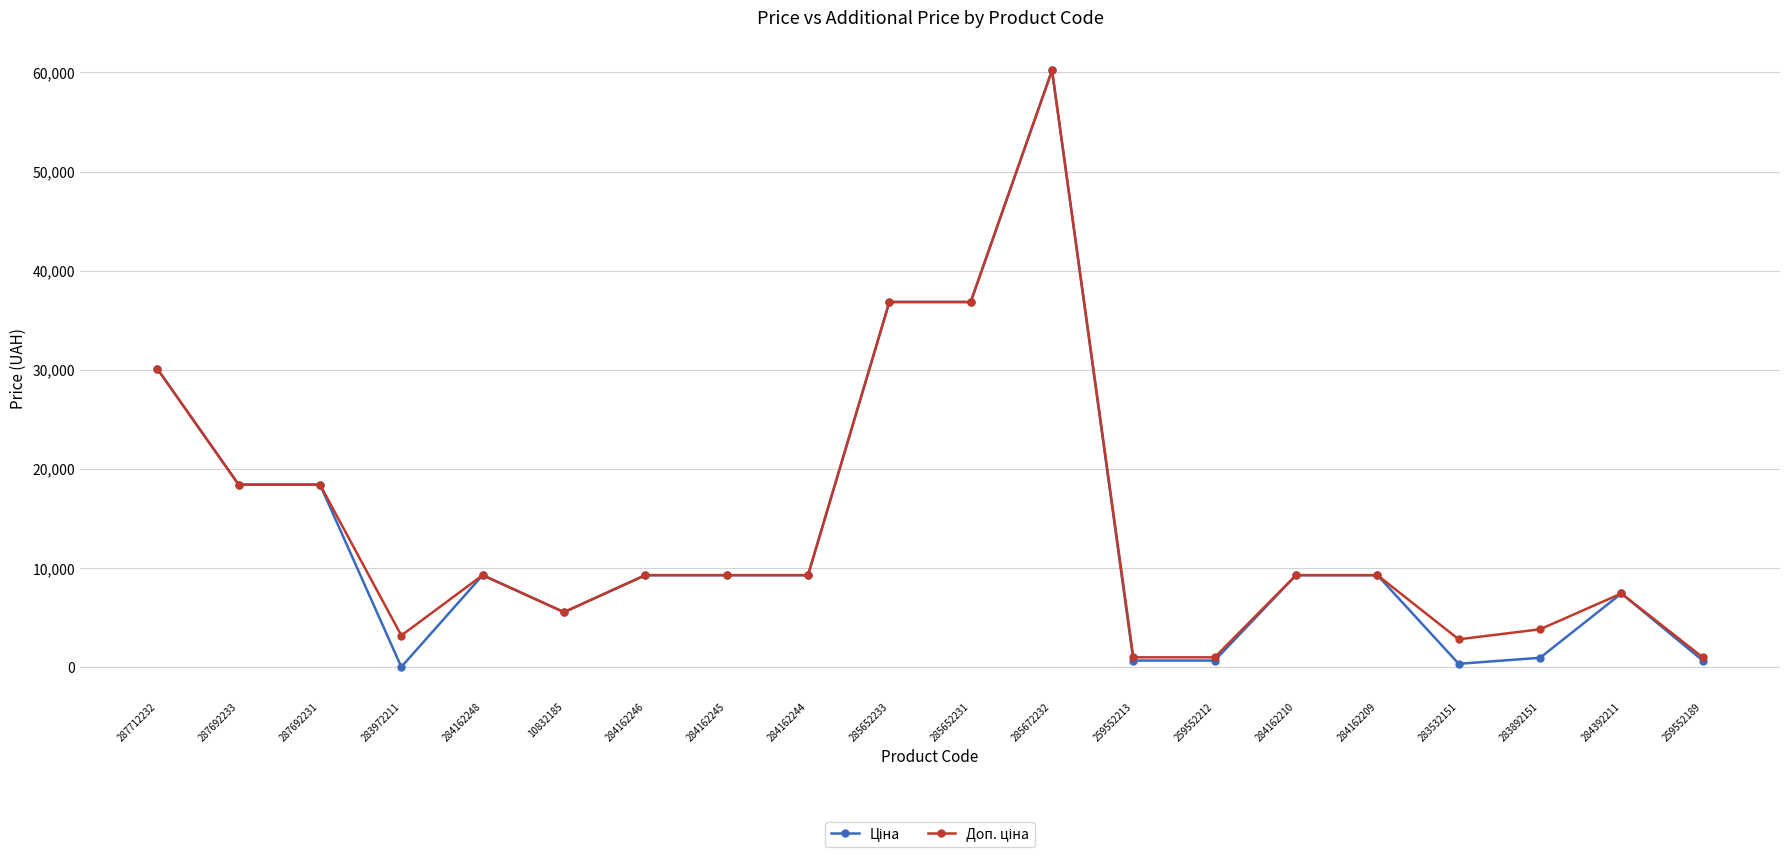

What is the maximum value shown in the chart?

60205.6